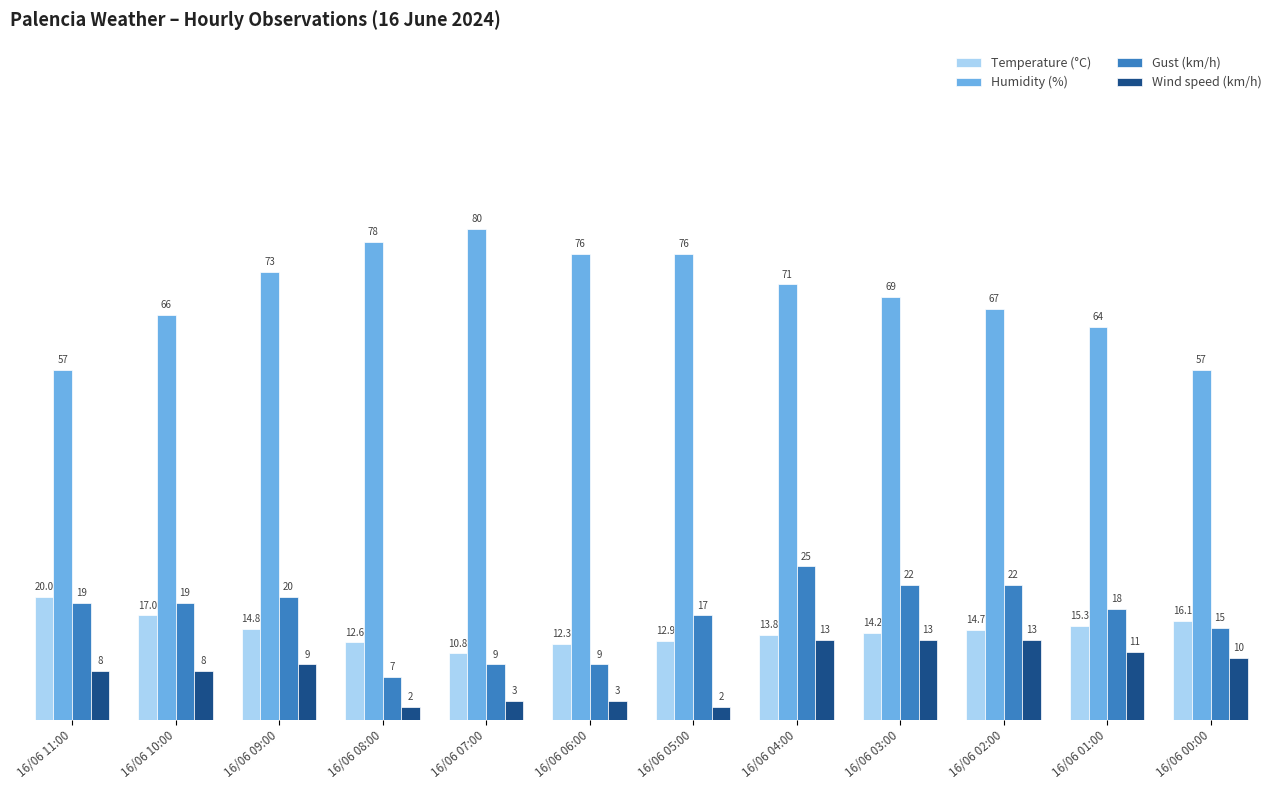

Which series has the widest spread of values?

Humidity (%)